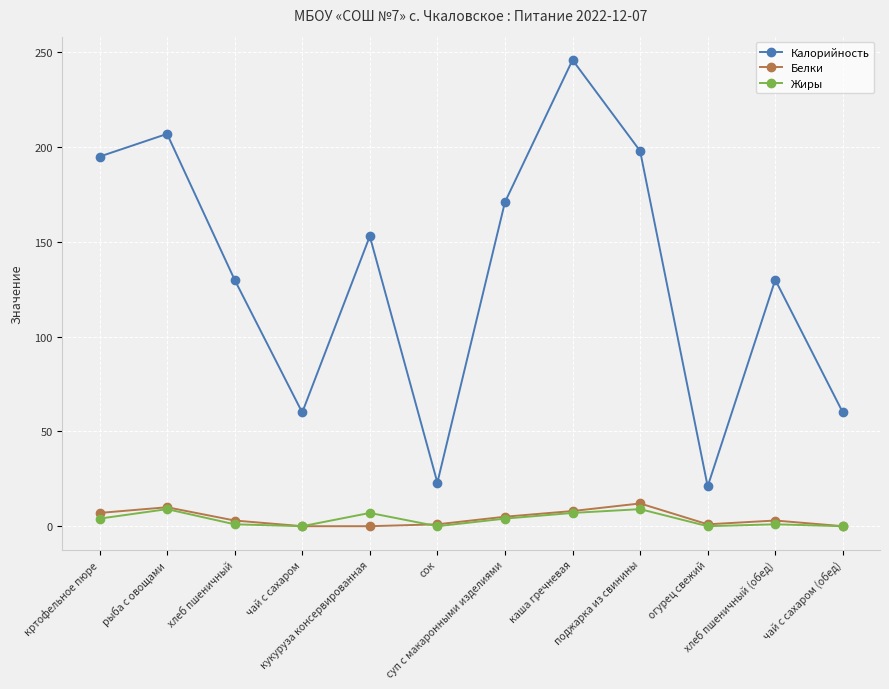

Between хлеб пшеничный and чай с сахаром (обед), which series saw the biggest shift?

Калорийность